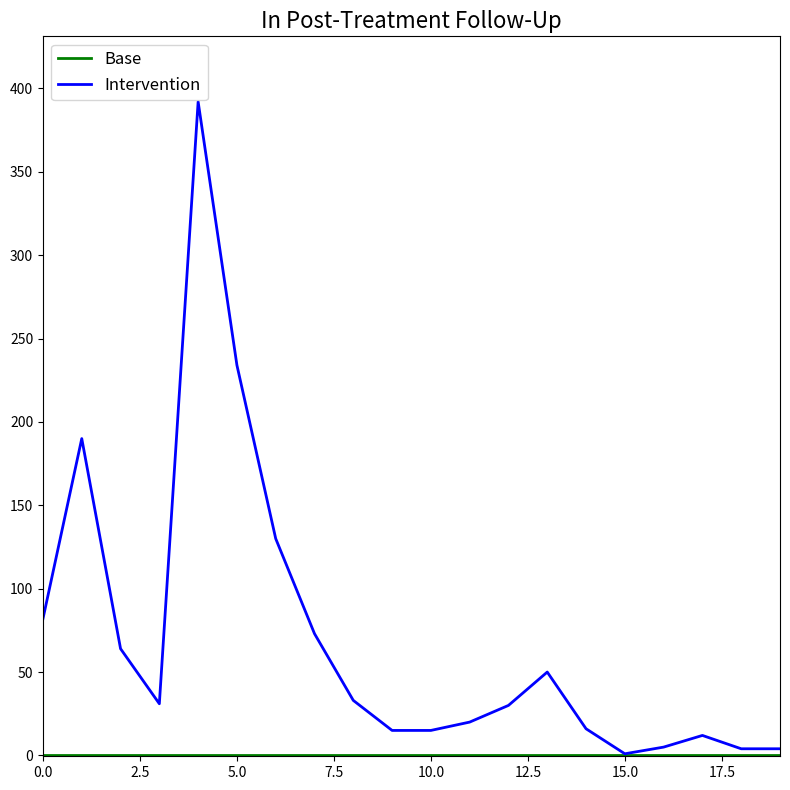

Which series has the largest total across all categories?

Intervention